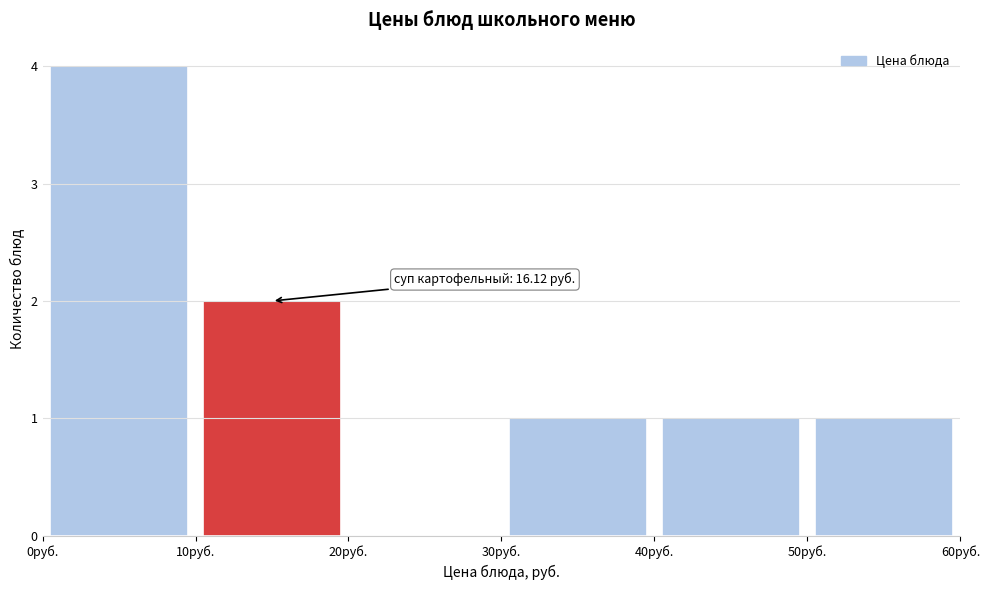

Over which range of the x-axis is the bar tallest?

0 to 10